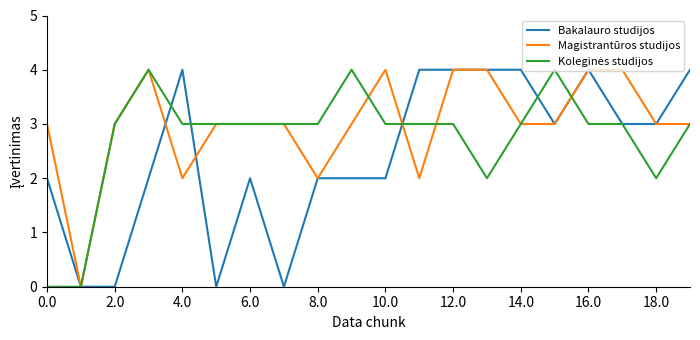

What is the maximum value shown in the chart?

4